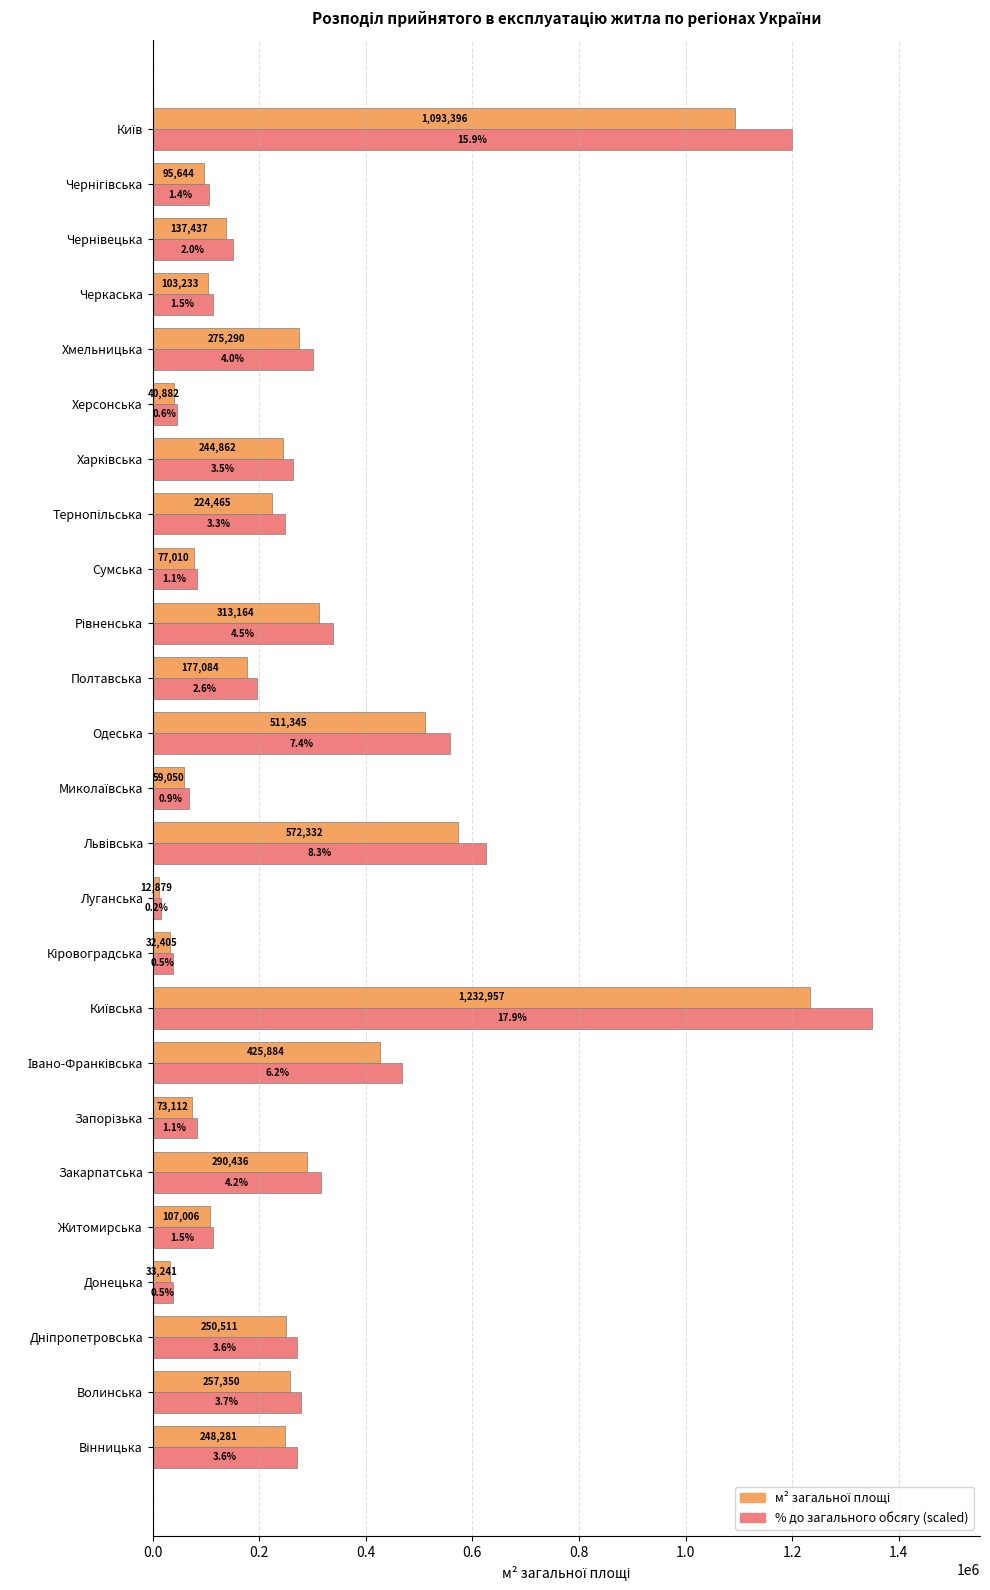

What is the greatest value displayed?

1350000.0